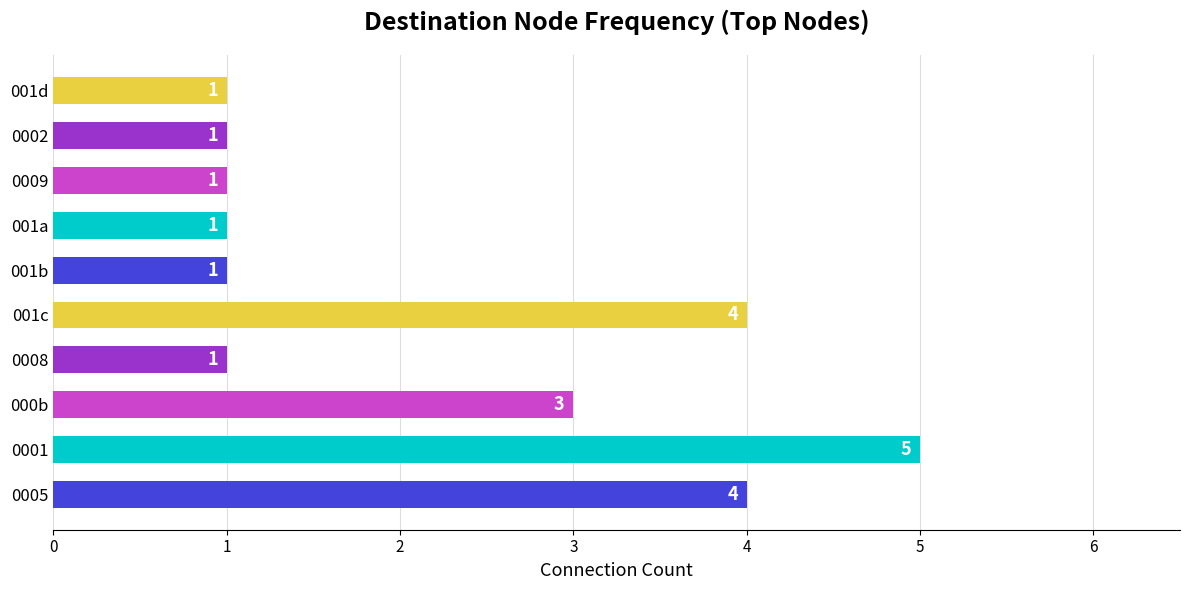

How many distinct data groups are displayed?

1